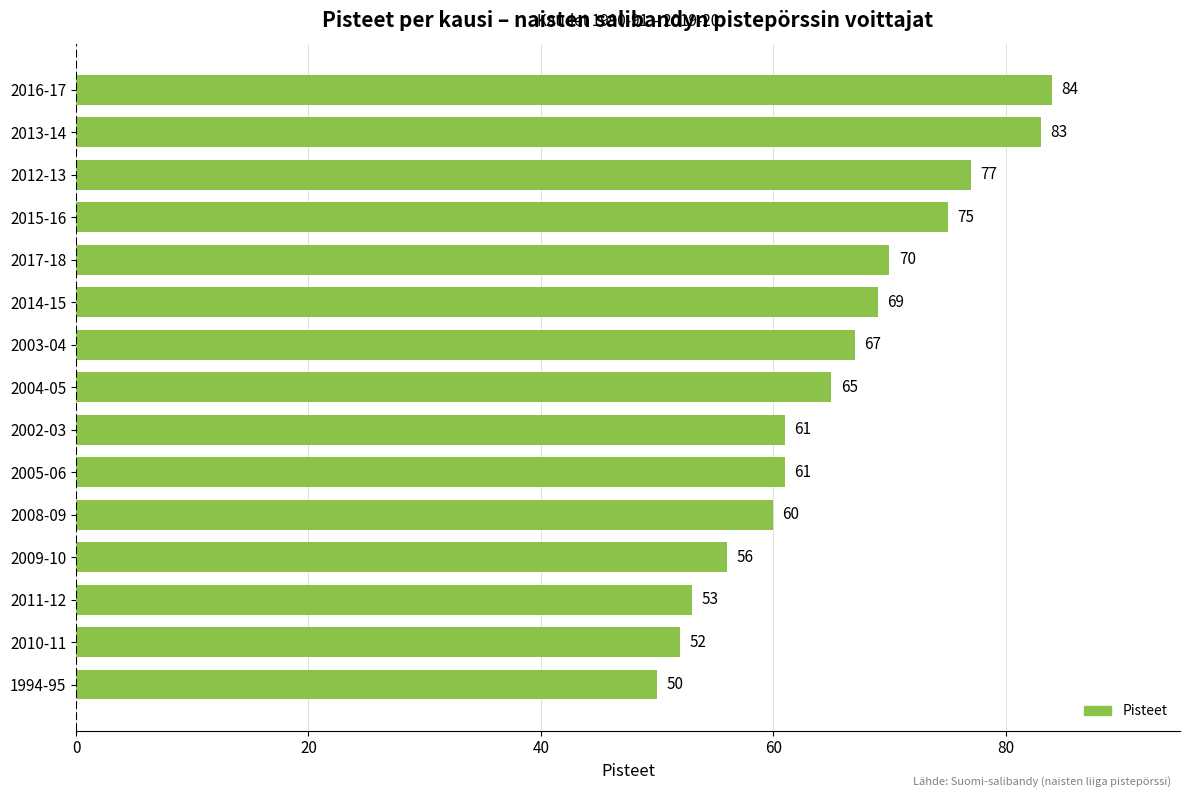

Reading bottom to top, list all the values displayed in this chart.

1994-95=50	2010-11=52	2011-12=53	2009-10=56	2008-09=60	2005-06=61	2002-03=61	2004-05=65	2003-04=67	2014-15=69	2017-18=70	2015-16=75	2012-13=77	2013-14=83	2016-17=84